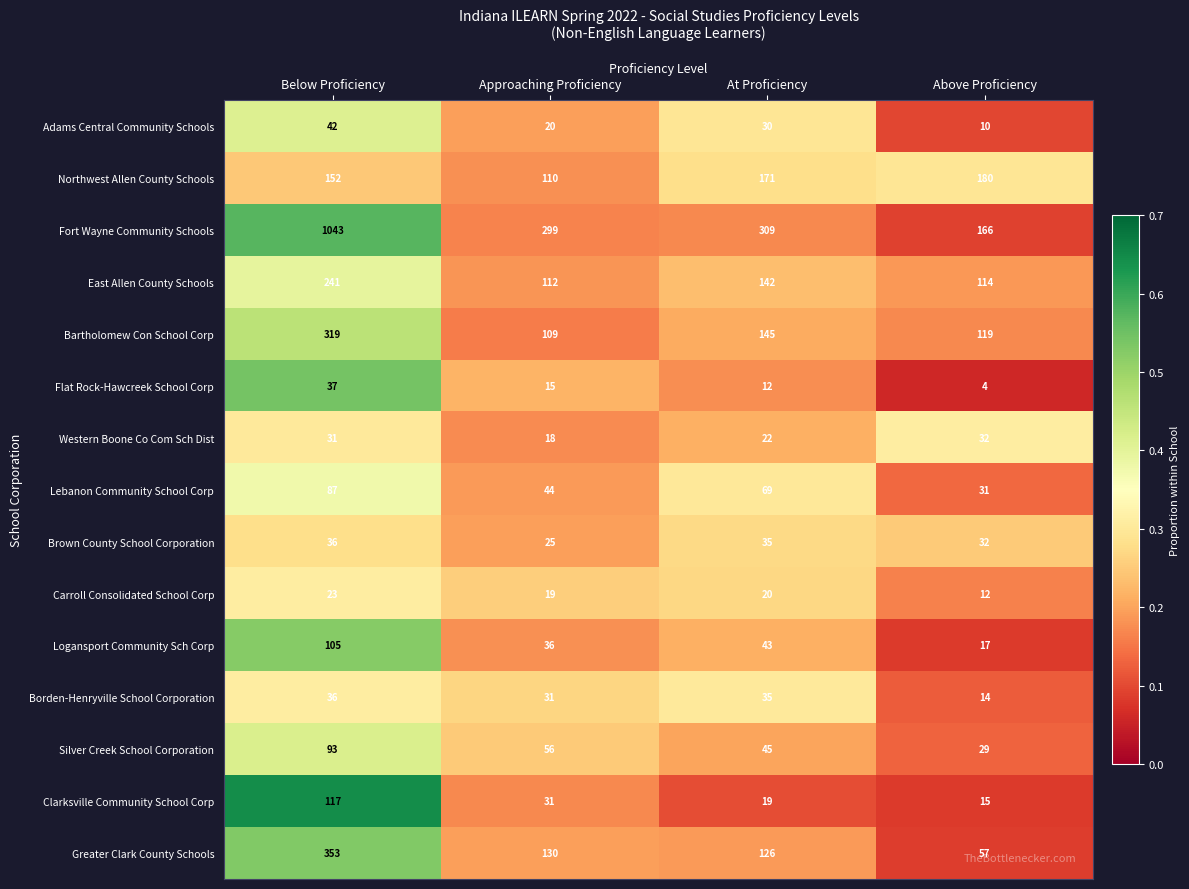

What value does the Northwest Allen County Schools series have at Above Proficiency, to the nearest 10?

180